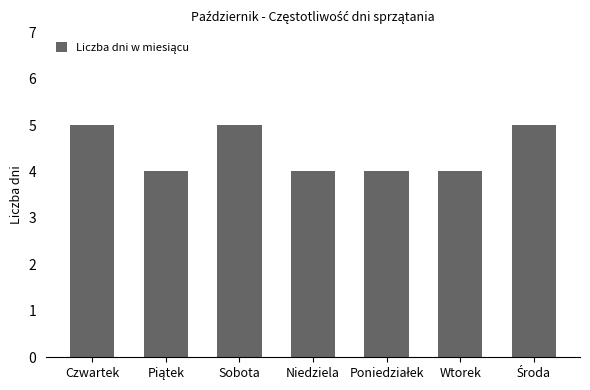

The value at Wtorek is 4. True or false?

True